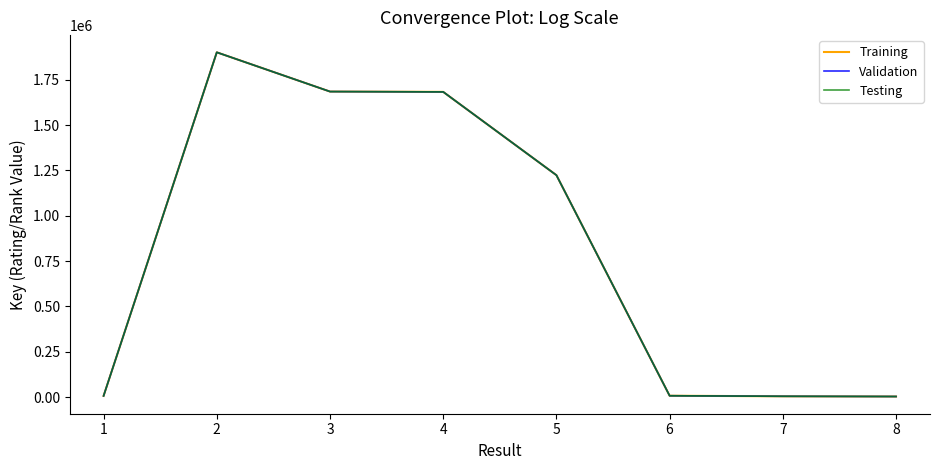

Does the chart display data point markers on the line(s)?

No